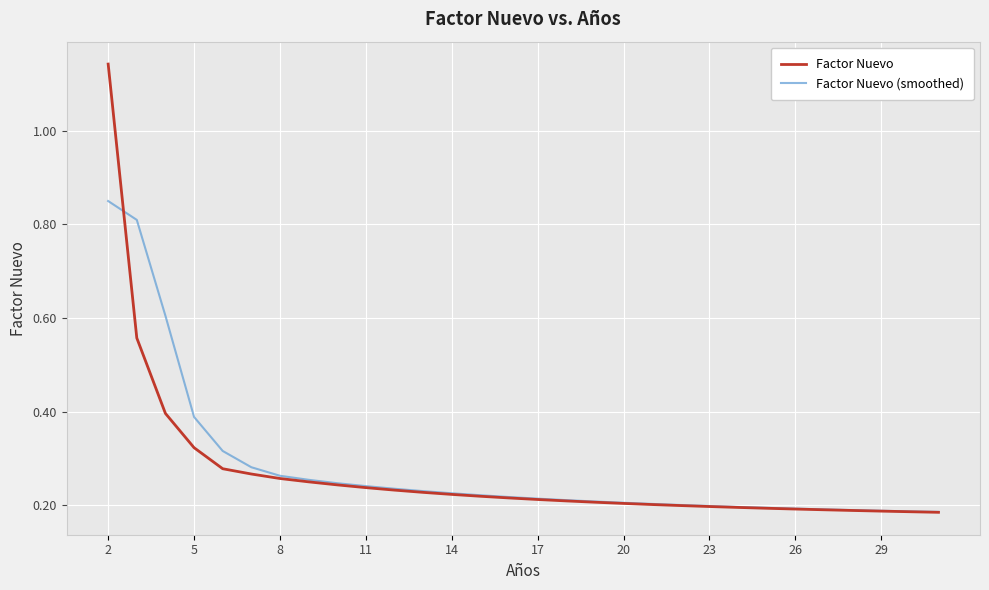

How many lines are shown in the chart?

2